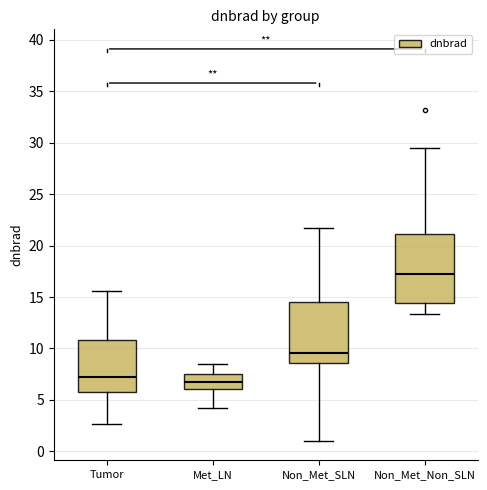

Reading left to right, transcribe this box plot: for each box, give where its median line is, the range the box spans, and where its two whiskers end, as read against the y-axis. The values are not printed on the chart, so give them approximately, as read against the axis.

Tumor: median 7.0, box 6.0 to 11.0, whiskers 2.5 to 15.5
Met_LN: median 6.5, box 6.0 to 7.5, whiskers 4.5 to 8.5
Non_Met_SLN: median 9.5, box 8.5 to 14.5, whiskers 1.0 to 21.5
Non_Met_Non_SLN: median 17.0, box 14.5 to 21.0, whiskers 13.5 to 29.5